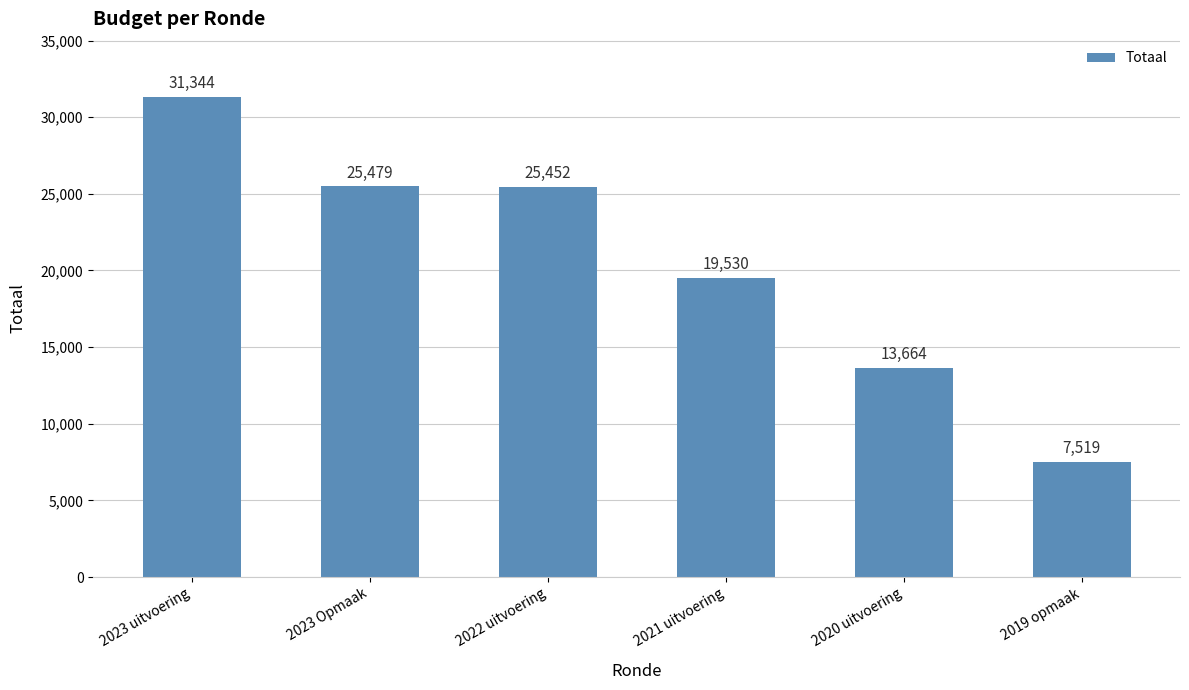

Does the chart contain any negative values?

No